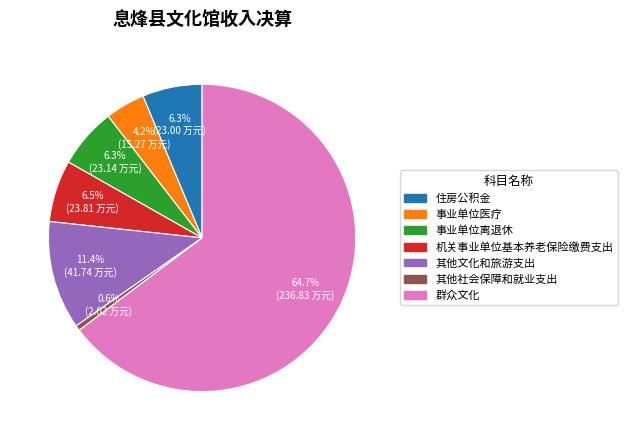

How much of the chart is everything except 其他文化和旅游支出?

88.6%